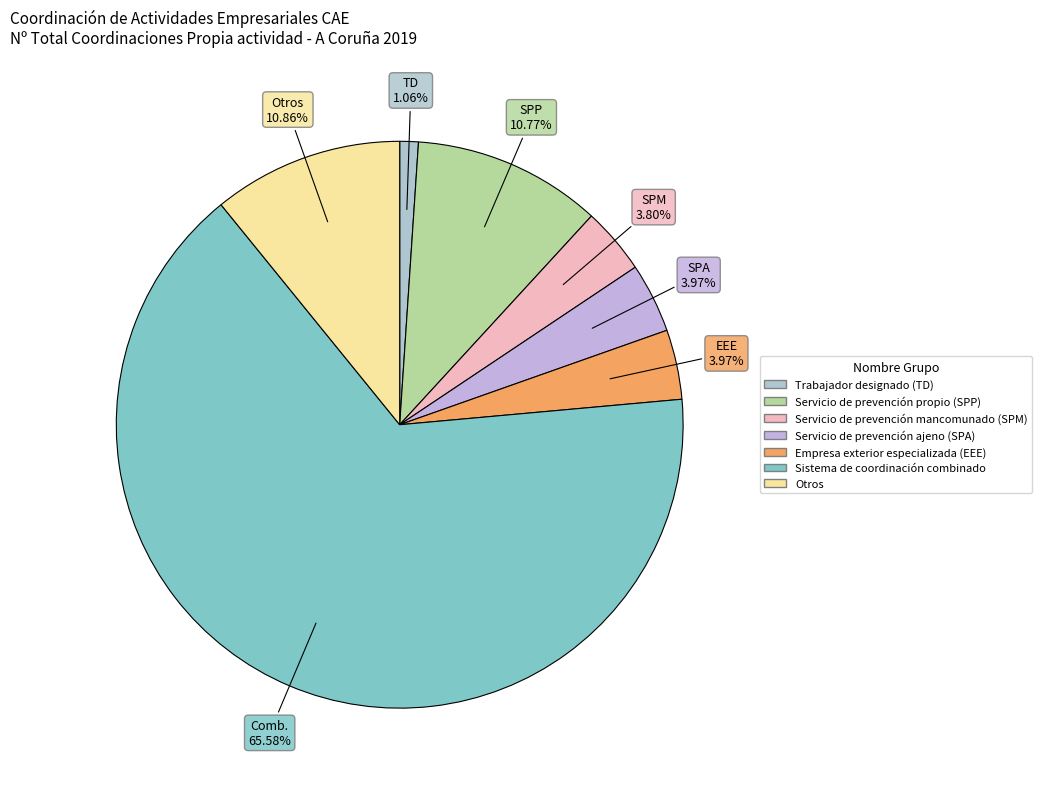

Which category has the smallest portion of the pie?

Trabajador designado (TD)